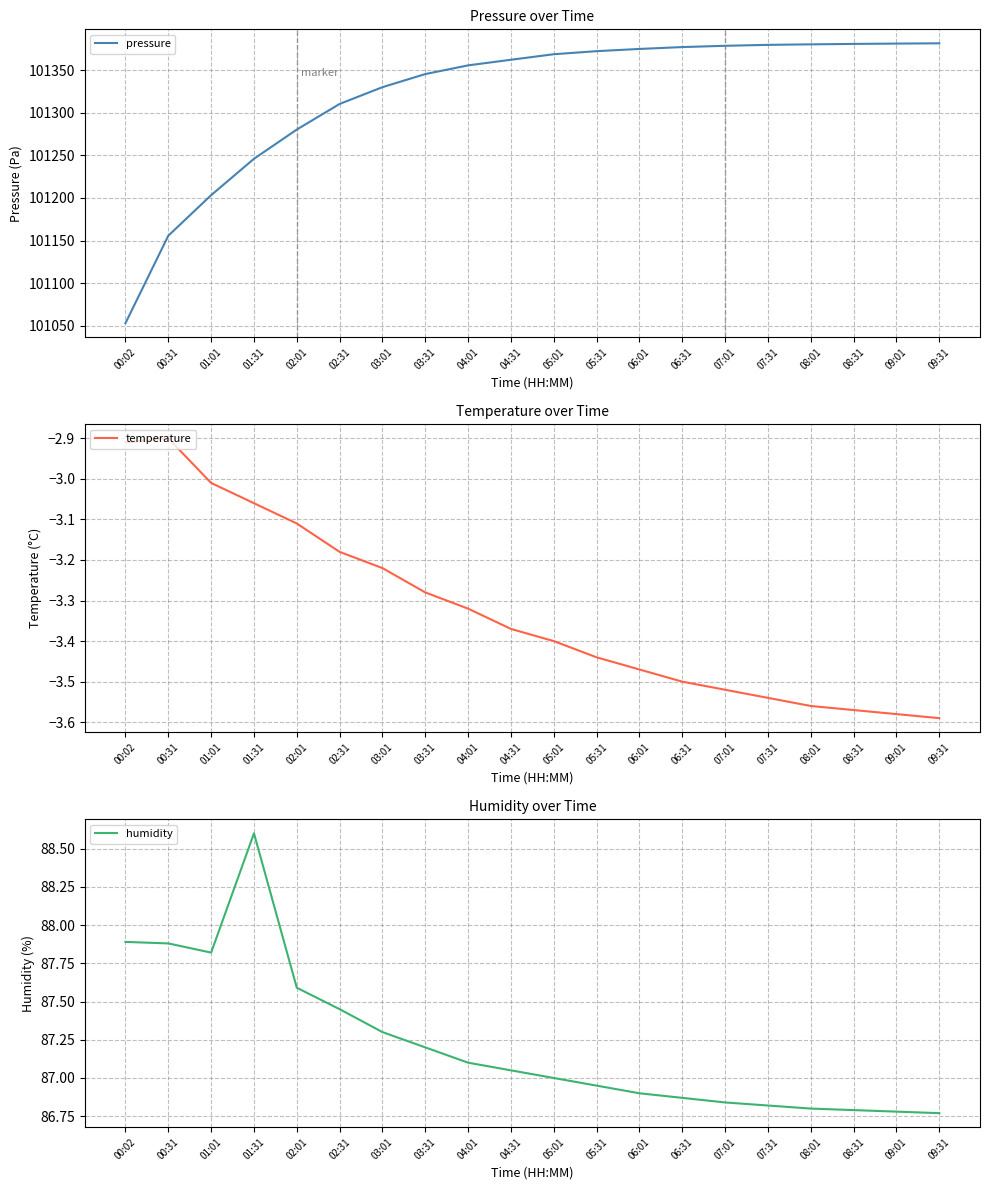

What is the difference between the highest and lowest values at 01:01?

101206.3